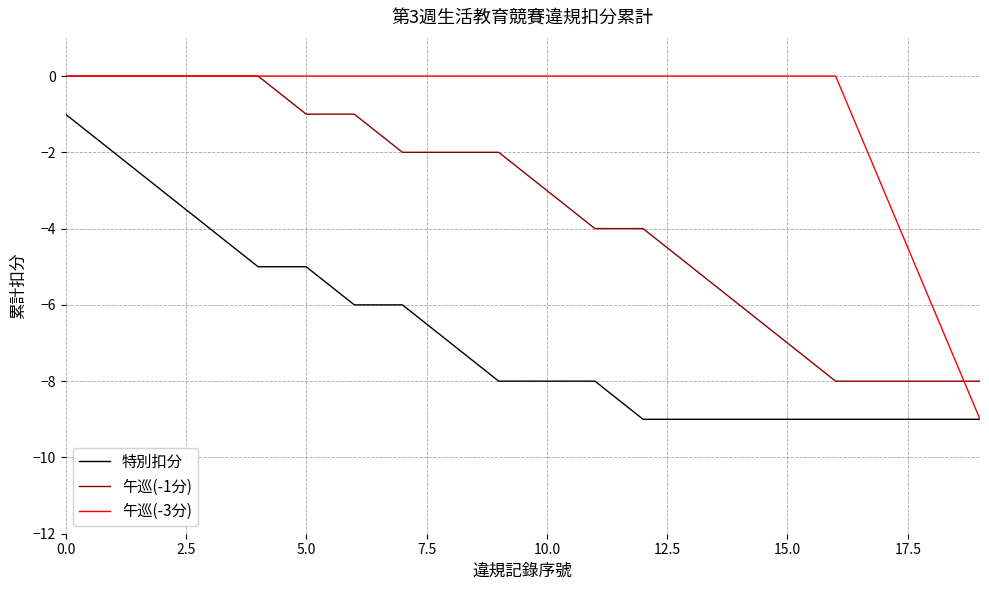

Rank the series by their average value, from highest to lowest.

午巡(-3分), 午巡(-1分), 特別扣分